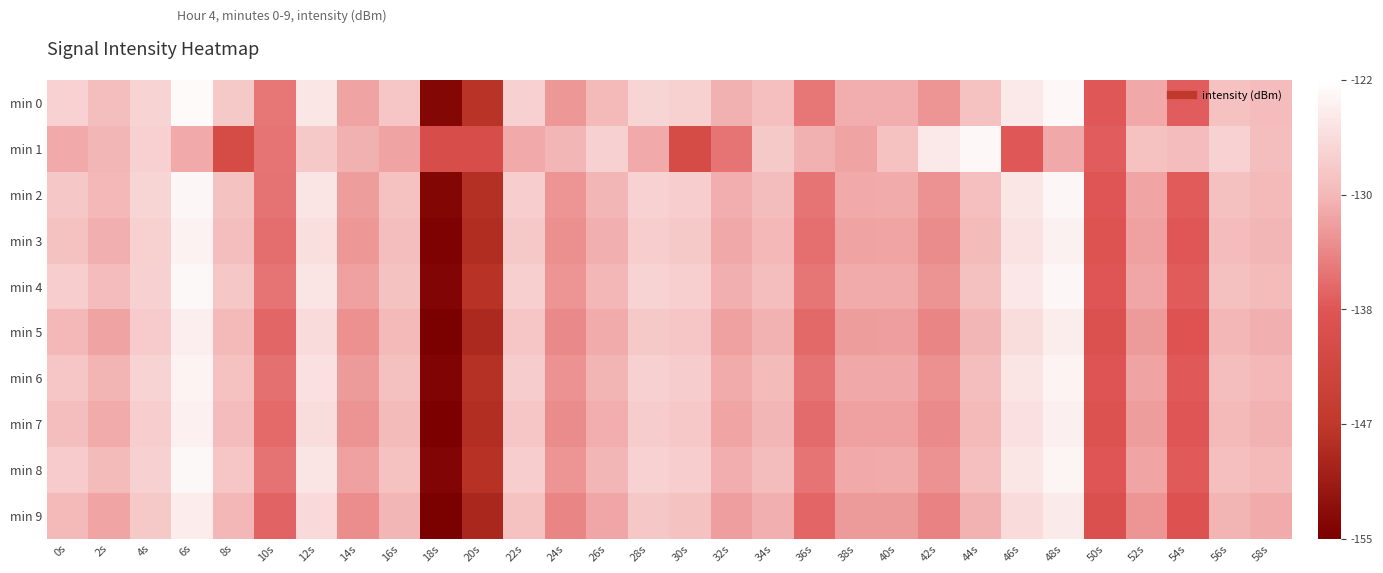

Reading left to right, extract all data points from this chart.

min 0: 0s=127.2	2s=129.6	4s=127.1	6s=122.6	8s=128.2	10s=135.6	12s=124.8	14s=132.0	16s=128.8	18s=153.9	20s=147.4	22s=127.4	24s=133.0	26s=130.1	28s=126.9	30s=127.4	32s=130.8	34s=129.4	36s=135.5	38s=131.1	40s=131.1	42s=133.2	44s=129.2	46s=124.7	48s=122.9	50s=138.4	52s=131.6	54s=137.7	56s=129.1	58s=129.8
min 1: 0s=131.5	2s=130.4	4s=127.4	6s=131.4	8s=141.2	10s=135.8	12s=128.3	14s=130.9	16s=131.9	18s=140.8	20s=140.8	22s=131.5	24s=130.4	26s=127.4	28s=131.4	30s=141.2	32s=135.8	34s=128.3	36s=130.9	38s=131.9	40s=129.2	42s=124.7	44s=122.9	46s=138.4	48s=131.6	50s=137.7	52s=129.1	54s=129.8	56s=127.2	58s=129.6
min 2: 0s=128.5	2s=130.2	4s=126.8	6s=123.1	8s=129.0	10s=136.0	12s=125.2	14s=132.5	16s=129.1	18s=154.0	20s=148.0	22s=127.8	24s=133.2	26s=130.4	28s=127.2	30s=127.7	32s=131.1	34s=129.7	36s=135.9	38s=131.5	40s=131.4	42s=133.4	44s=129.4	46s=124.9	48s=123.1	50s=138.6	52s=131.8	54s=137.9	56s=129.3	58s=130.0
min 3: 0s=129.0	2s=131.0	4s=127.5	6s=123.5	8s=129.5	10s=136.5	12s=125.7	14s=133.0	16s=129.6	18s=154.5	20s=148.5	22s=128.3	24s=133.7	26s=130.9	28s=127.7	30s=128.2	32s=131.6	34s=130.2	36s=136.4	38s=132.0	40s=131.9	42s=133.9	44s=129.9	46s=125.4	48s=123.6	50s=139.1	52s=132.3	54s=138.4	56s=129.8	58s=130.5
min 4: 0s=127.7	2s=129.8	4s=127.3	6s=122.8	8s=128.5	10s=135.9	12s=125.1	14s=132.2	16s=129.0	18s=154.2	20s=147.6	22s=127.6	24s=133.1	26s=130.3	28s=127.1	30s=127.6	32s=131.0	34s=129.5	36s=135.7	38s=131.3	40s=131.3	42s=133.3	44s=129.3	46s=124.8	48s=123.1	50s=138.5	52s=131.7	54s=137.9	56s=129.3	58s=129.9
min 5: 0s=130.2	2s=132.0	4s=128.0	6s=124.0	8s=130.0	10s=137.0	12s=126.2	14s=133.5	16s=130.1	18s=155.0	20s=149.0	22s=128.8	24s=134.2	26s=131.4	28s=128.2	30s=128.7	32s=132.1	34s=130.7	36s=136.9	38s=132.5	40s=132.4	42s=134.4	44s=130.4	46s=125.9	48s=124.1	50s=139.6	52s=132.8	54s=138.9	56s=130.3	58s=131.0
min 6: 0s=128.8	2s=130.6	4s=127.1	6s=123.3	8s=129.2	10s=136.2	12s=125.5	14s=132.7	16s=129.3	18s=154.3	20s=147.8	22s=127.9	24s=133.4	26s=130.6	28s=127.4	30s=127.9	32s=131.3	34s=129.9	36s=136.0	38s=131.6	40s=131.6	42s=133.6	44s=129.6	46s=125.1	48s=123.4	50s=138.8	52s=132.0	54s=138.2	56s=129.6	58s=130.2
min 7: 0s=129.5	2s=131.3	4s=127.8	6s=123.8	8s=129.8	10s=136.8	12s=126.0	14s=133.3	16s=129.9	18s=154.8	20s=148.3	22s=128.6	24s=133.9	26s=131.1	28s=127.9	30s=128.4	32s=131.8	34s=130.4	36s=136.6	38s=132.2	40s=132.1	42s=134.1	44s=130.1	46s=125.6	48s=123.9	50s=139.3	52s=132.5	54s=138.7	56s=130.1	58s=130.7
min 8: 0s=128.0	2s=129.9	4s=127.4	6s=122.9	8s=128.6	10s=136.0	12s=125.2	14s=132.3	16s=129.1	18s=154.1	20s=147.7	22s=127.7	24s=133.2	26s=130.4	28s=127.2	30s=127.7	32s=131.1	34s=129.7	36s=135.9	38s=131.5	40s=131.4	42s=133.4	44s=129.4	46s=124.9	48s=123.2	50s=138.7	52s=131.9	54s=138.0	56s=129.4	58s=130.1
min 9: 0s=130.0	2s=131.8	4s=128.3	6s=124.3	8s=130.3	10s=137.3	12s=126.5	14s=133.8	16s=130.4	18s=155.3	20s=149.3	22s=129.1	24s=134.5	26s=131.7	28s=128.5	30s=129.0	32s=132.4	34s=131.0	36s=137.2	38s=132.8	40s=132.7	42s=134.7	44s=130.7	46s=126.2	48s=124.4	50s=139.9	52s=133.1	54s=139.2	56s=130.6	58s=131.3